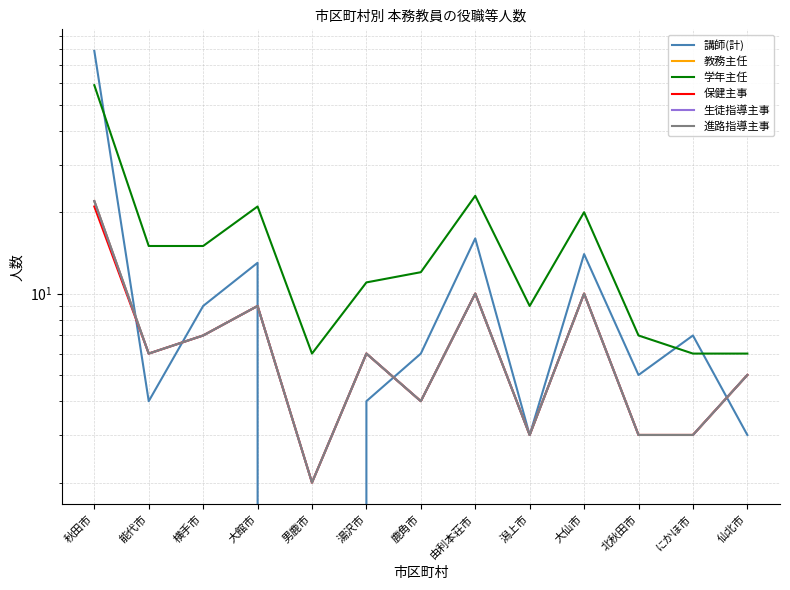

What are all the series names shown in the legend?

講師(計), 教務主任, 学年主任, 保健主事, 生徒指導主事, 進路指導主事